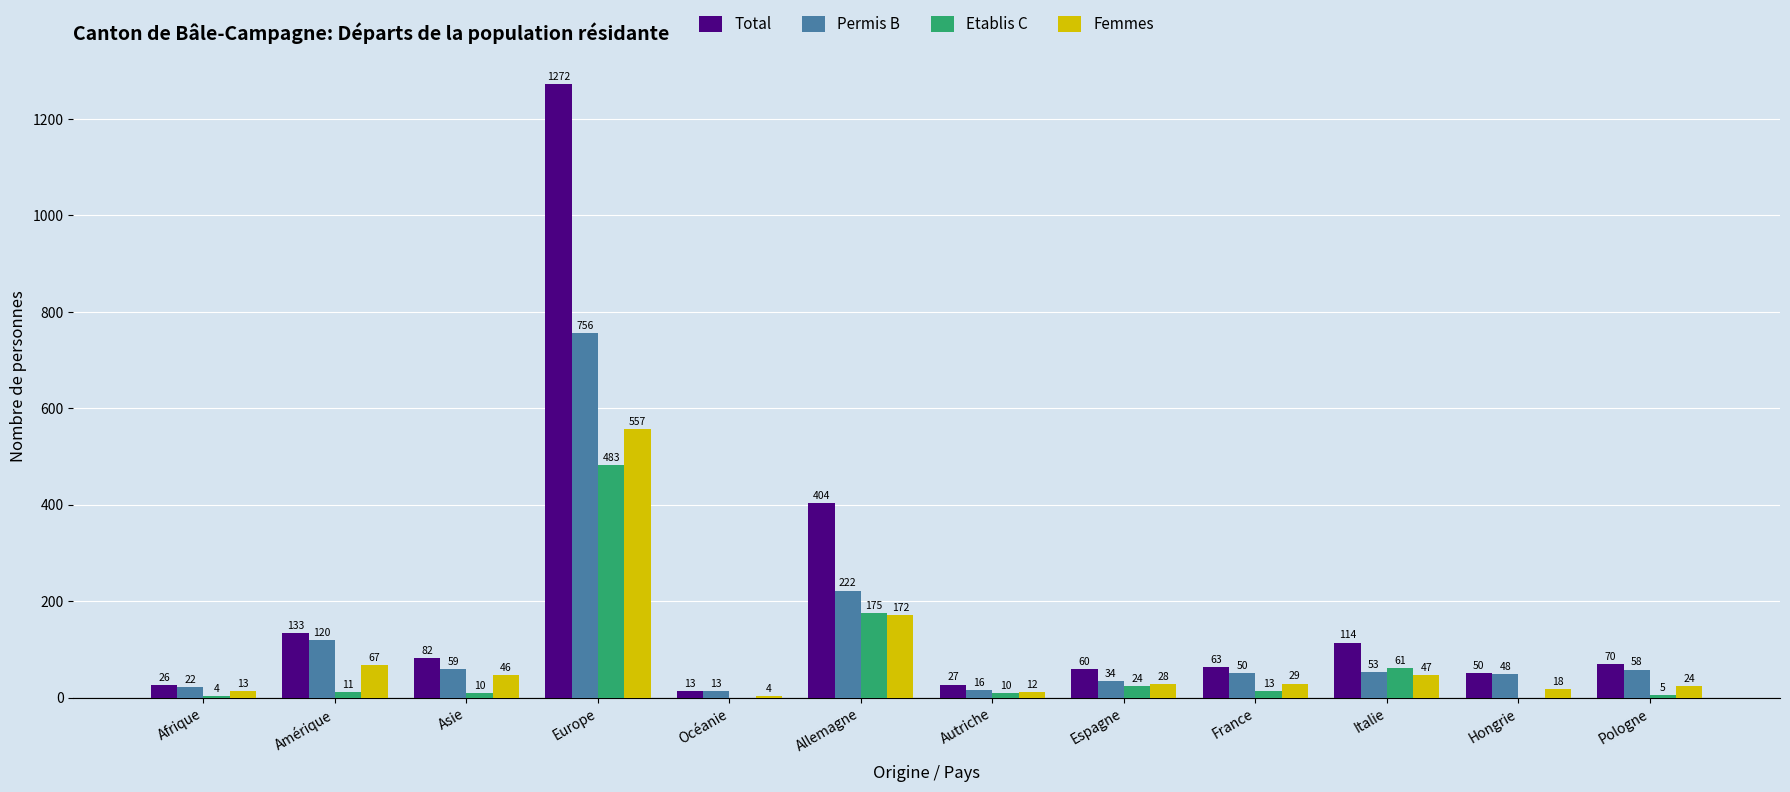

What is the sum of the Total values at Espagne and France?

123